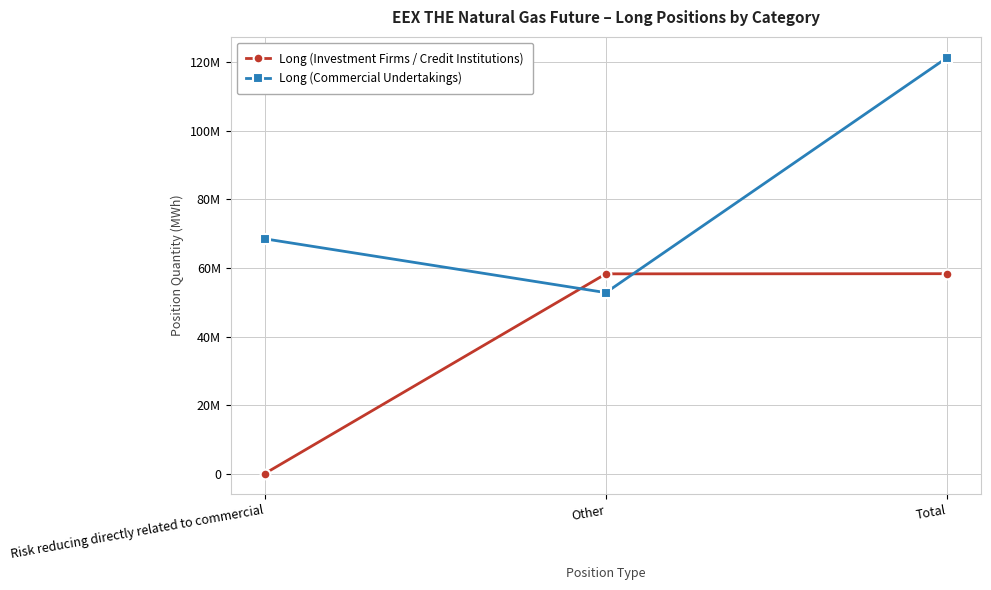

Is the value of Long (Investment Firms / Credit Institutions) at Other greater than the value of Long (Commercial Undertakings) at Other?

Yes